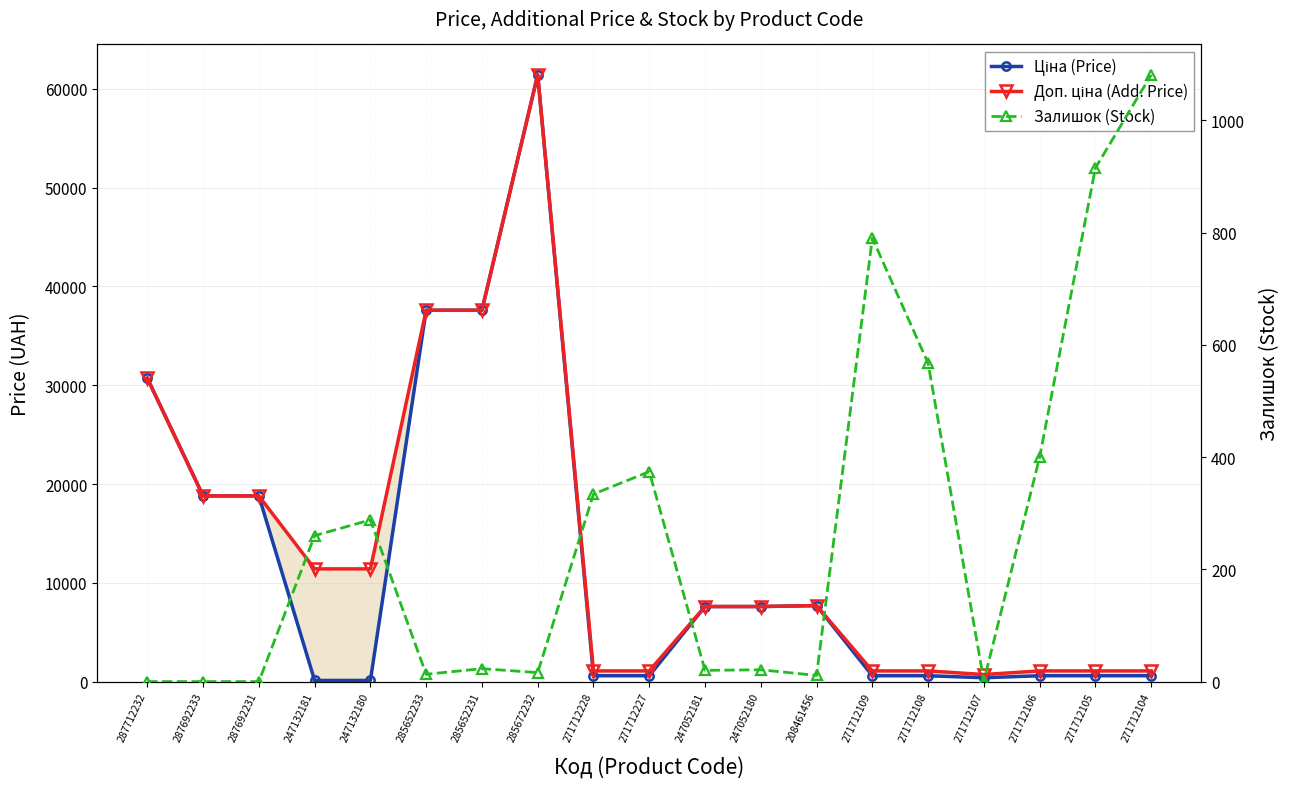

At which label is Ціна (Price) closest to 30774?

287712232